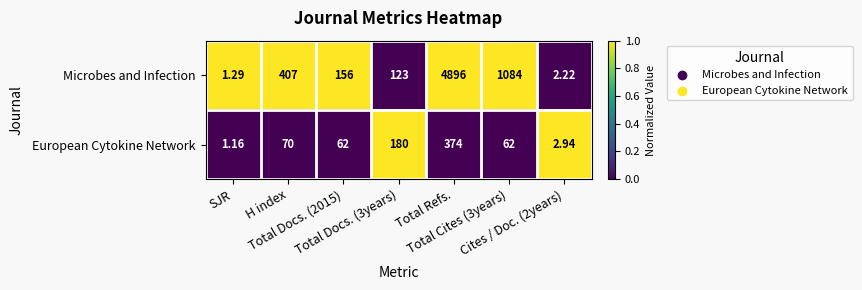

Which category has the highest value across all series?

Total Refs.